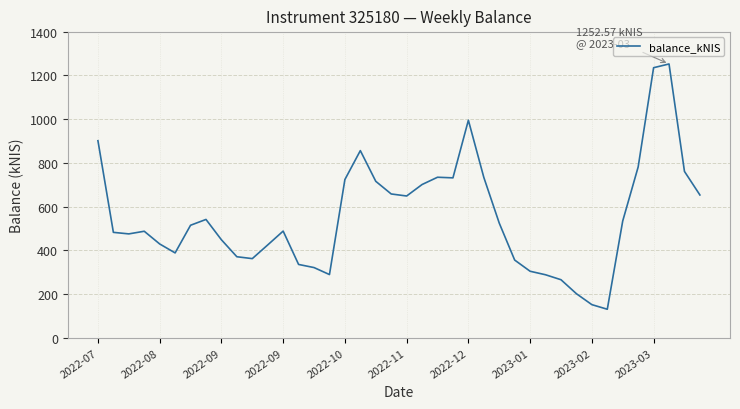

What is the maximum value shown in the chart?

1252.6